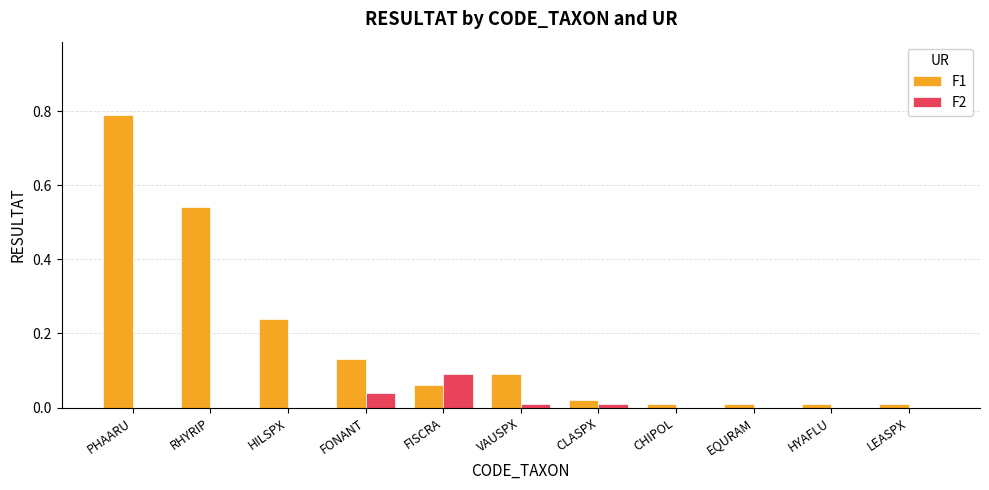

Is it true that F1 equals 0.8 at RHYRIP?

False